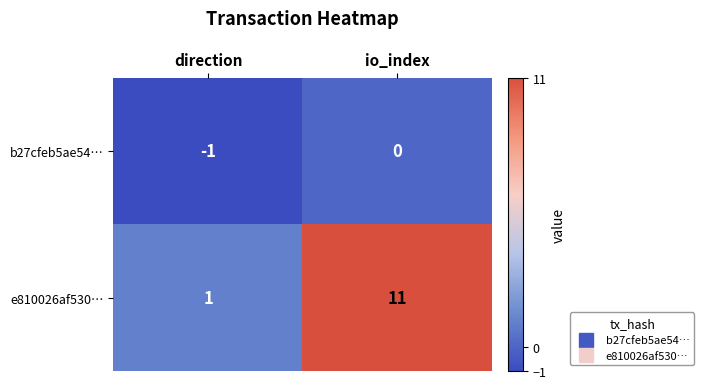

The value of b27cfeb5ae54… at direction is 0. True or false?

False